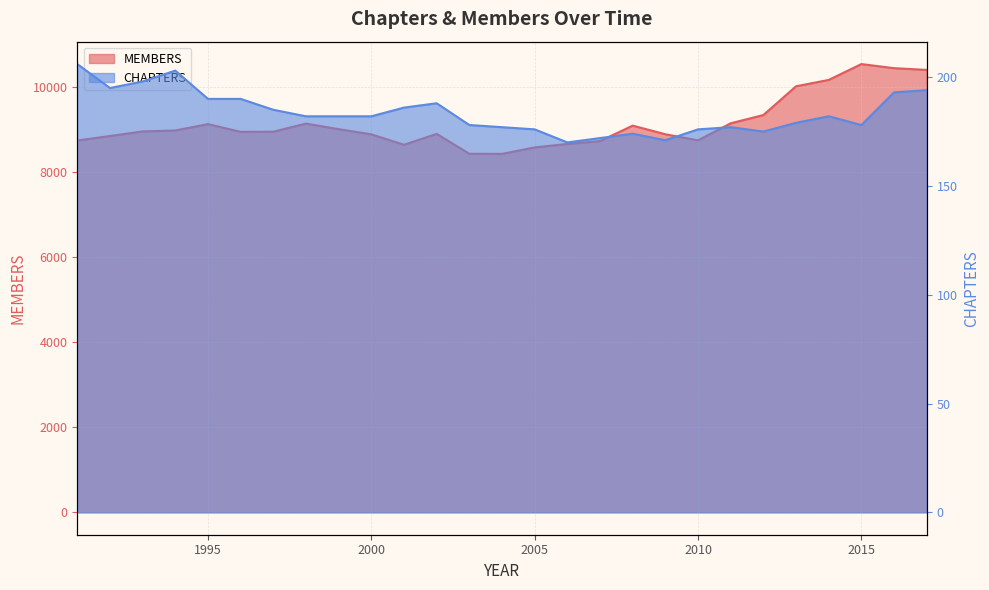

Which series has the largest range (max minus min)?

MEMBERS